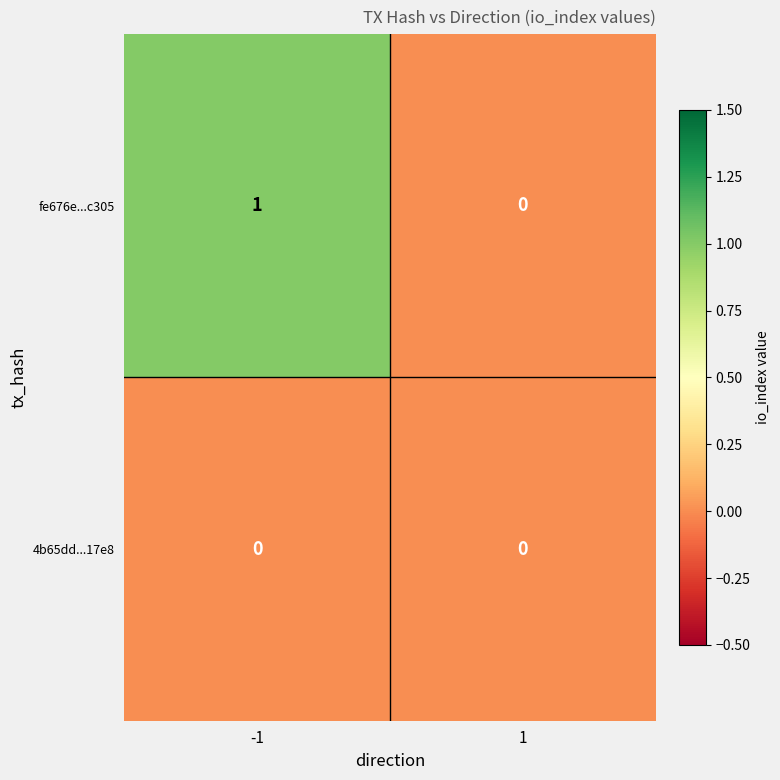

Is the value of 4b65dd...17e8 at -1 greater than the value of fe676e...c305 at -1?

No